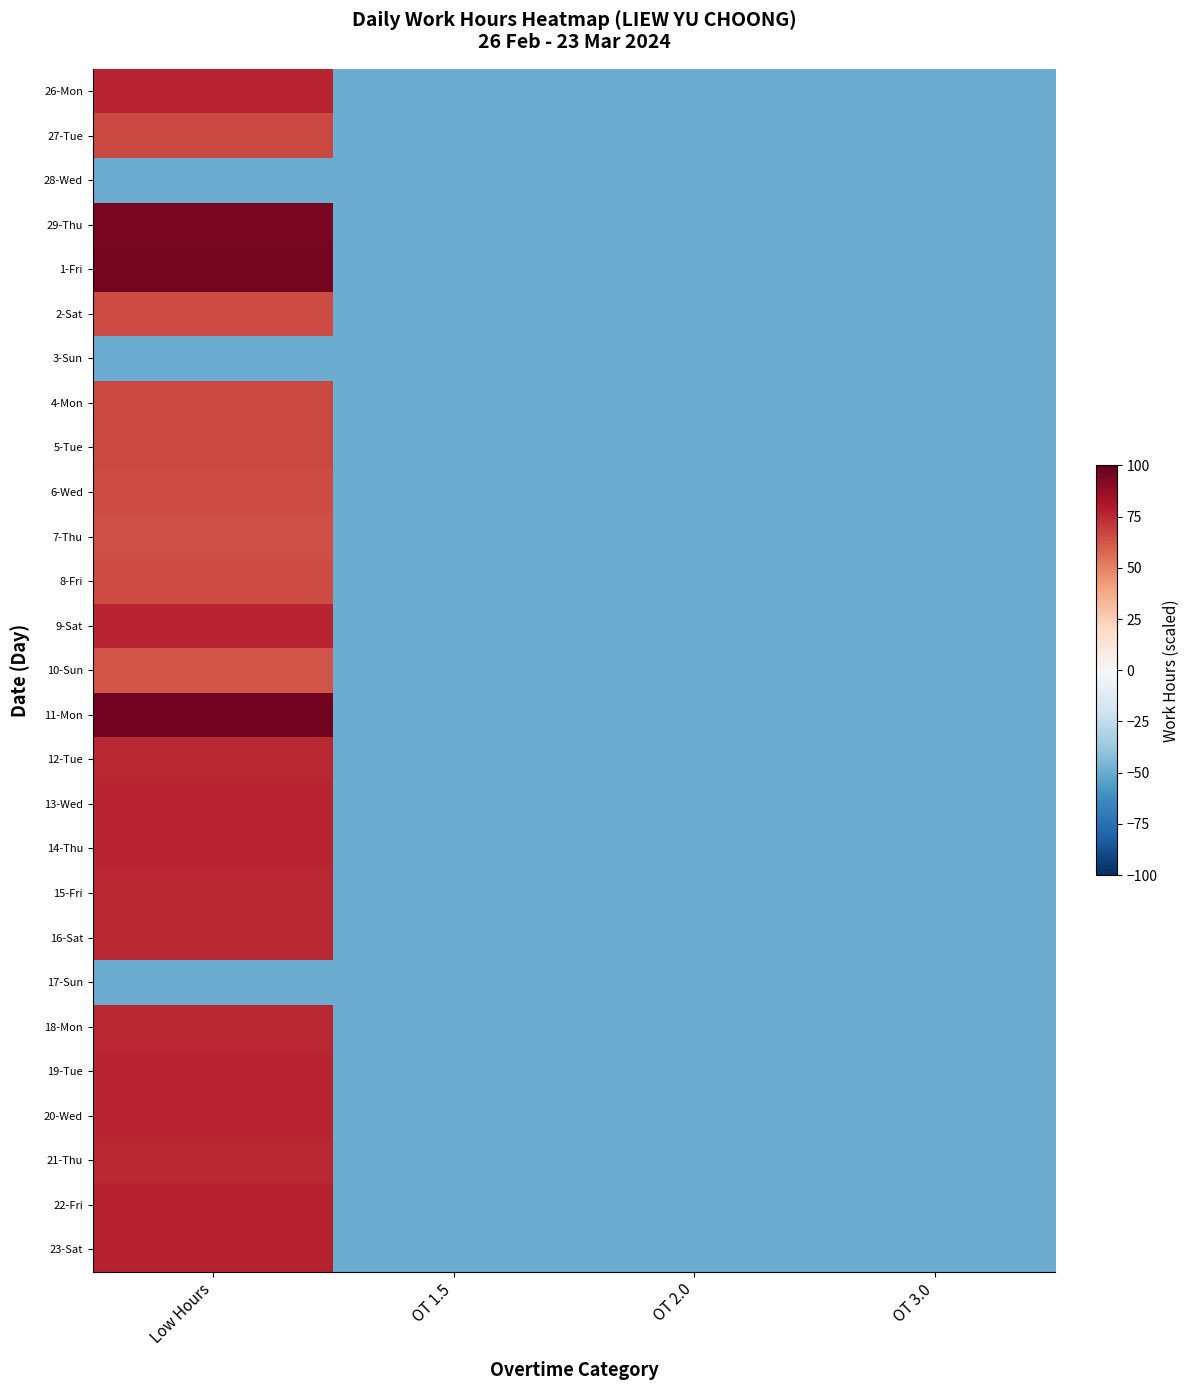

Reading left to right, transcribe all the data shown in this chart.

26-Mon: Low Hours=75.9	OT 1.5=-50.0	OT 2.0=-50.0	OT 3.0=-50.0
27-Tue: Low Hours=66.1	OT 1.5=-50.0	OT 2.0=-50.0	OT 3.0=-50.0
28-Wed: Low Hours=-50.0	OT 1.5=-50.0	OT 2.0=-50.0	OT 3.0=-50.0
29-Thu: Low Hours=94.9	OT 1.5=-50.0	OT 2.0=-50.0	OT 3.0=-50.0
1-Fri: Low Hours=95.5	OT 1.5=-50.0	OT 2.0=-50.0	OT 3.0=-50.0
2-Sat: Low Hours=65.5	OT 1.5=-50.0	OT 2.0=-50.0	OT 3.0=-50.0
3-Sun: Low Hours=-50.0	OT 1.5=-50.0	OT 2.0=-50.0	OT 3.0=-50.0
4-Mon: Low Hours=65.8	OT 1.5=-50.0	OT 2.0=-50.0	OT 3.0=-50.0
5-Tue: Low Hours=65.7	OT 1.5=-50.0	OT 2.0=-50.0	OT 3.0=-50.0
6-Wed: Low Hours=65.1	OT 1.5=-50.0	OT 2.0=-50.0	OT 3.0=-50.0
7-Thu: Low Hours=64.6	OT 1.5=-50.0	OT 2.0=-50.0	OT 3.0=-50.0
8-Fri: Low Hours=65.3	OT 1.5=-50.0	OT 2.0=-50.0	OT 3.0=-50.0
9-Sat: Low Hours=76.3	OT 1.5=-50.0	OT 2.0=-50.0	OT 3.0=-50.0
10-Sun: Low Hours=63.3	OT 1.5=-50.0	OT 2.0=-50.0	OT 3.0=-50.0
11-Mon: Low Hours=96.3	OT 1.5=-50.0	OT 2.0=-50.0	OT 3.0=-50.0
12-Tue: Low Hours=75.7	OT 1.5=-50.0	OT 2.0=-50.0	OT 3.0=-50.0
13-Wed: Low Hours=75.9	OT 1.5=-50.0	OT 2.0=-50.0	OT 3.0=-50.0
14-Thu: Low Hours=76.5	OT 1.5=-50.0	OT 2.0=-50.0	OT 3.0=-50.0
15-Fri: Low Hours=75.5	OT 1.5=-50.0	OT 2.0=-50.0	OT 3.0=-50.0
16-Sat: Low Hours=75.4	OT 1.5=-50.0	OT 2.0=-50.0	OT 3.0=-50.0
17-Sun: Low Hours=-50.0	OT 1.5=-50.0	OT 2.0=-50.0	OT 3.0=-50.0
18-Mon: Low Hours=75.6	OT 1.5=-50.0	OT 2.0=-50.0	OT 3.0=-50.0
19-Tue: Low Hours=76.1	OT 1.5=-50.0	OT 2.0=-50.0	OT 3.0=-50.0
20-Wed: Low Hours=76.1	OT 1.5=-50.0	OT 2.0=-50.0	OT 3.0=-50.0
21-Thu: Low Hours=75.0	OT 1.5=-50.0	OT 2.0=-50.0	OT 3.0=-50.0
22-Fri: Low Hours=76.6	OT 1.5=-50.0	OT 2.0=-50.0	OT 3.0=-50.0
23-Sat: Low Hours=76.6	OT 1.5=-50.0	OT 2.0=-50.0	OT 3.0=-50.0